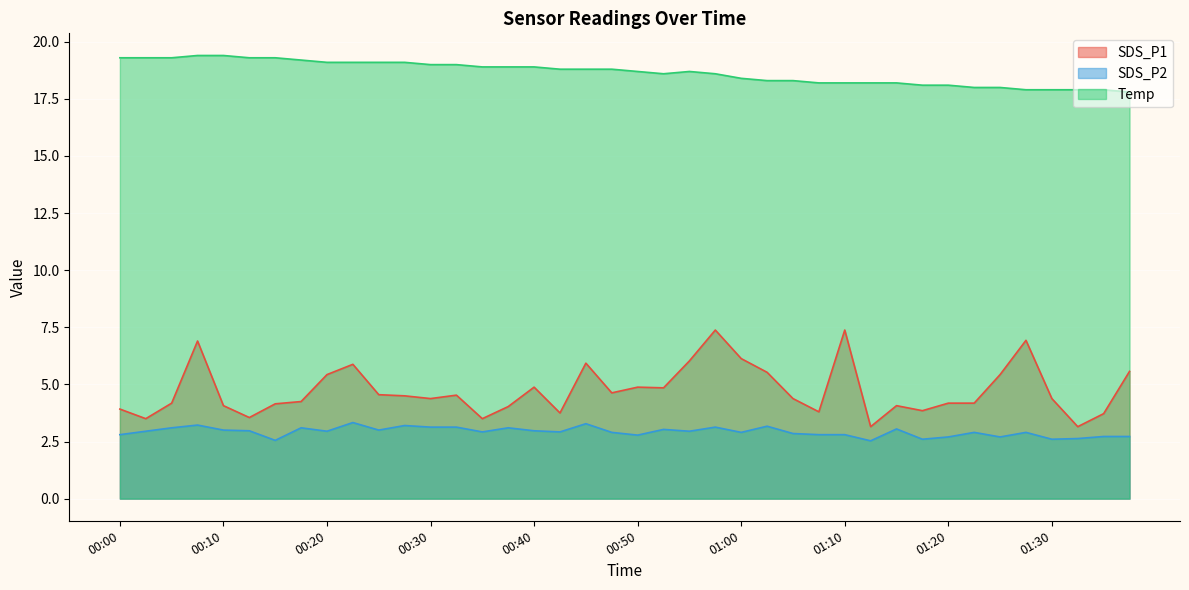

What is the maximum value shown in the chart?

19.4